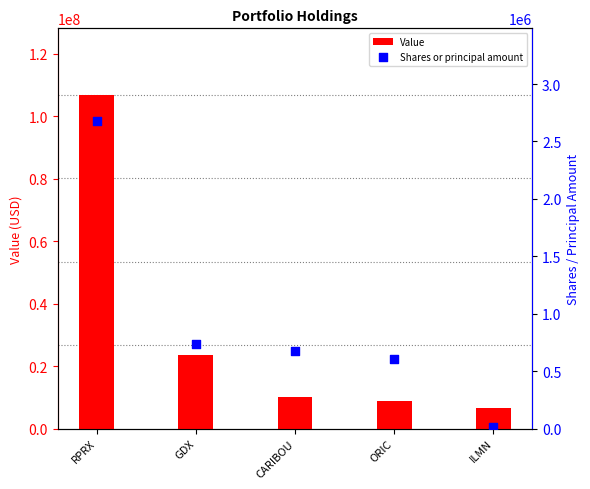

What is the total value across all series at CARIBOU?

10848196